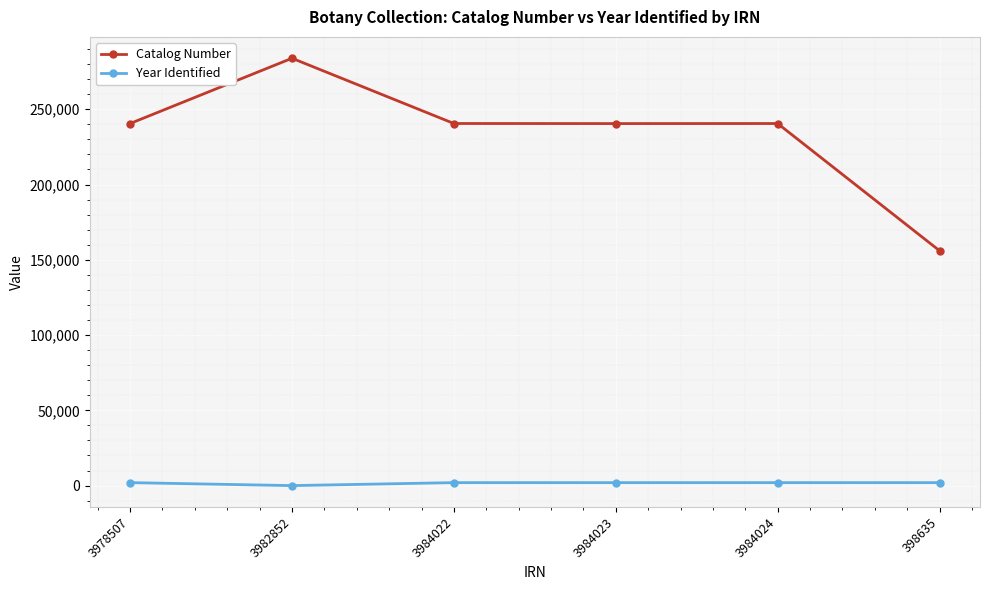

What is the difference between the second highest and minimum values in the Year Identified series?

1976